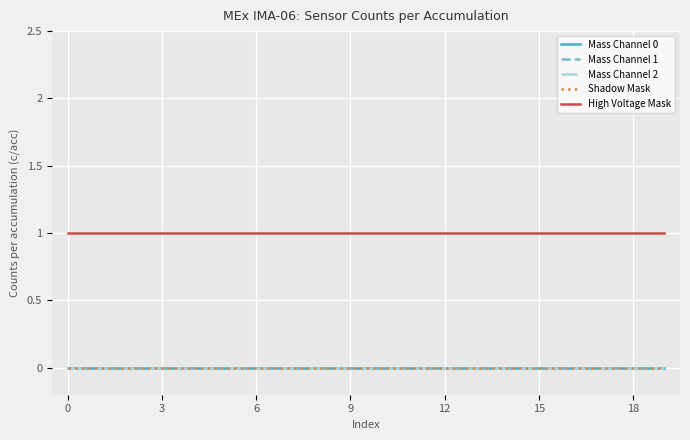

True or false: Mass Channel 2 and Mass Channel 0 intersect in this chart.

False